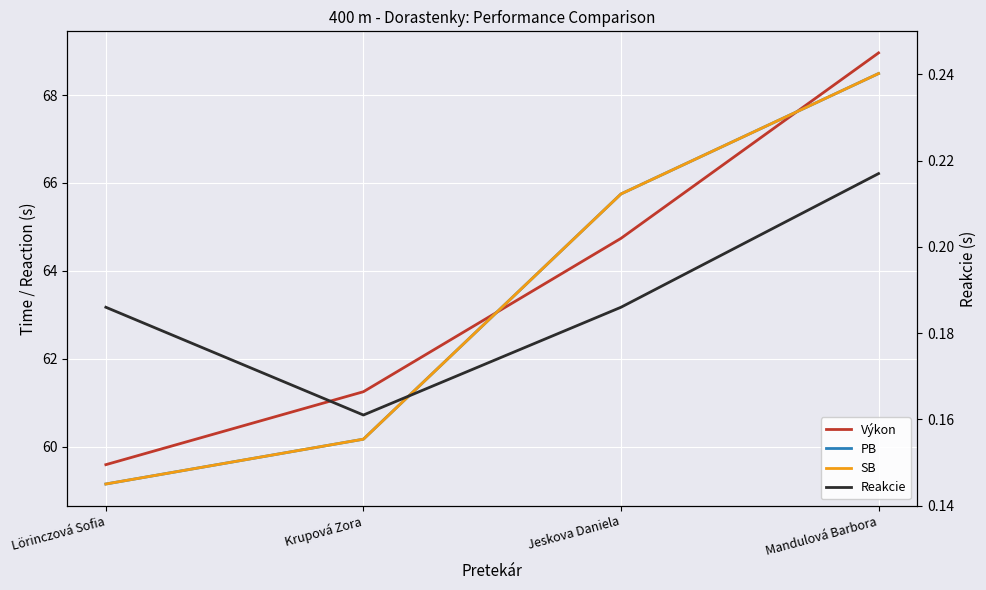

How many data points does each series have?

4